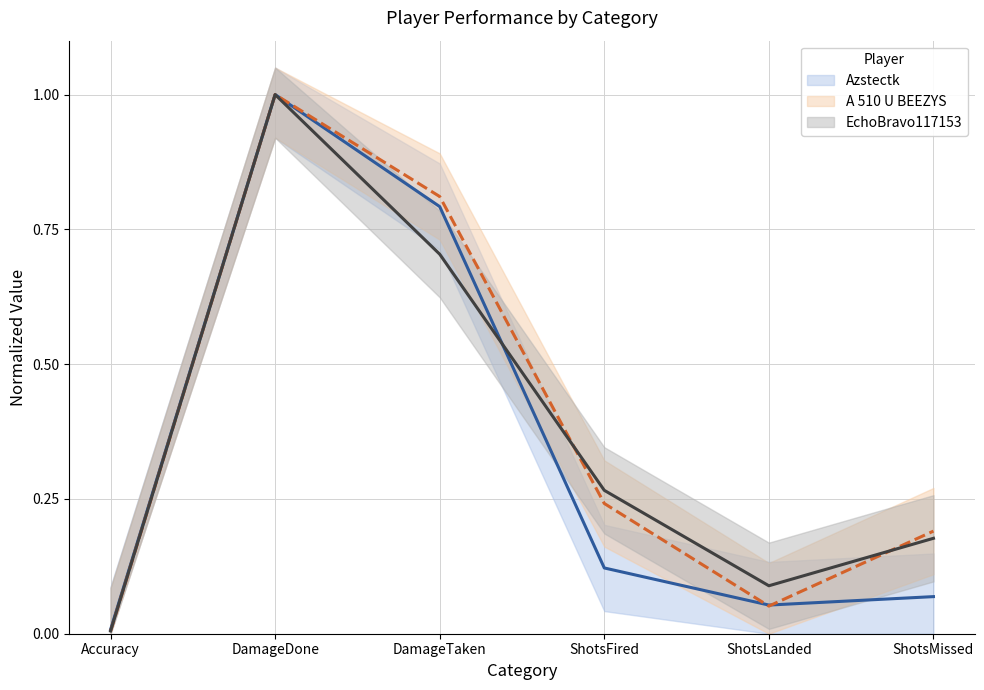

Which series changed the most between DamageDone and ShotsFired?

Azstectk